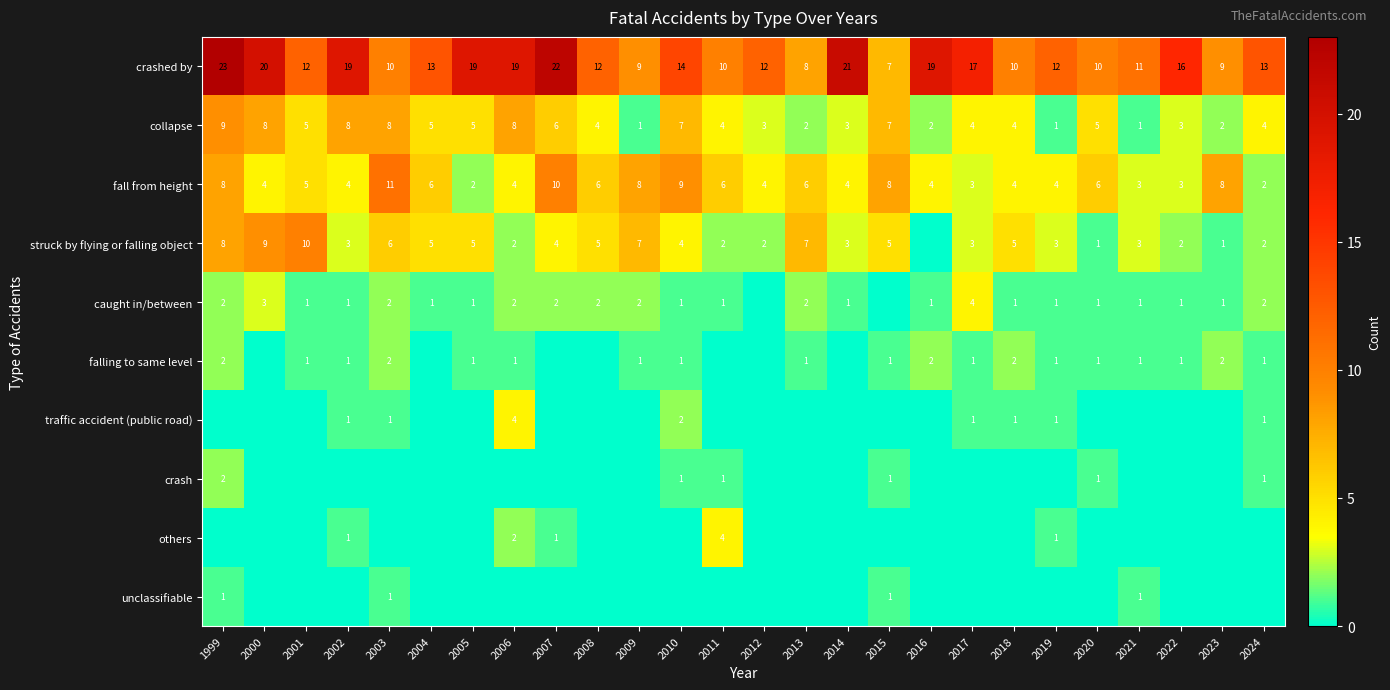

Between 2001 and 1999, which is larger?

1999